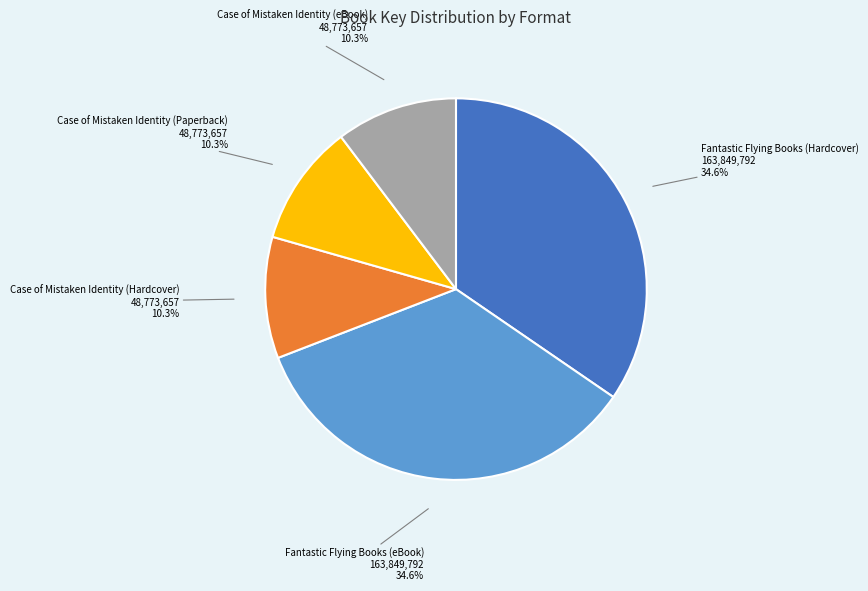

Does Case of Mistaken Identity (Paperback) represent more than half of the total?

No